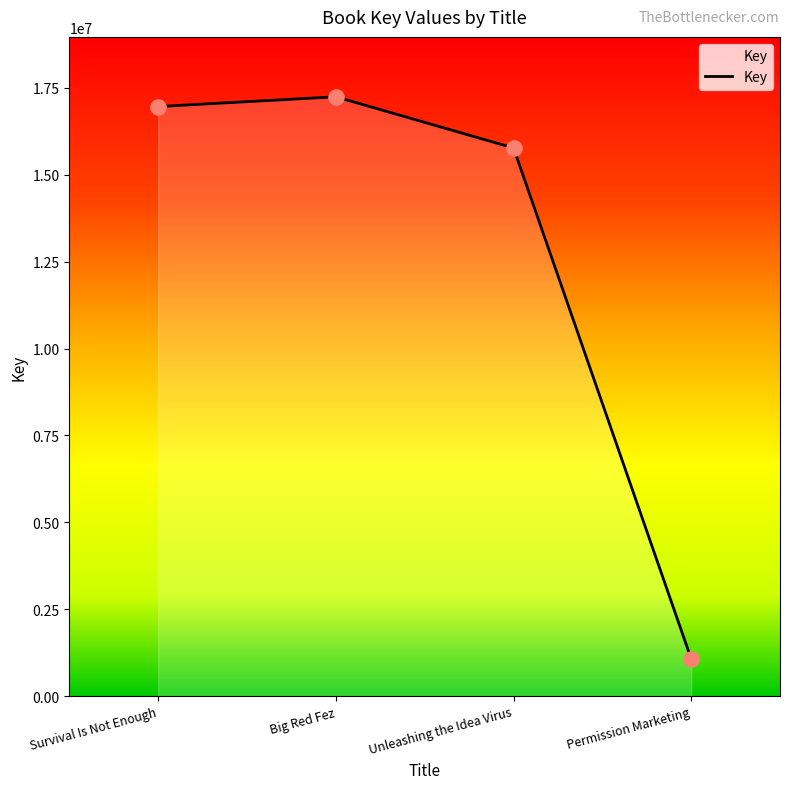

Which has a higher value, Permission Marketing or Survival Is Not Enough?

Survival Is Not Enough